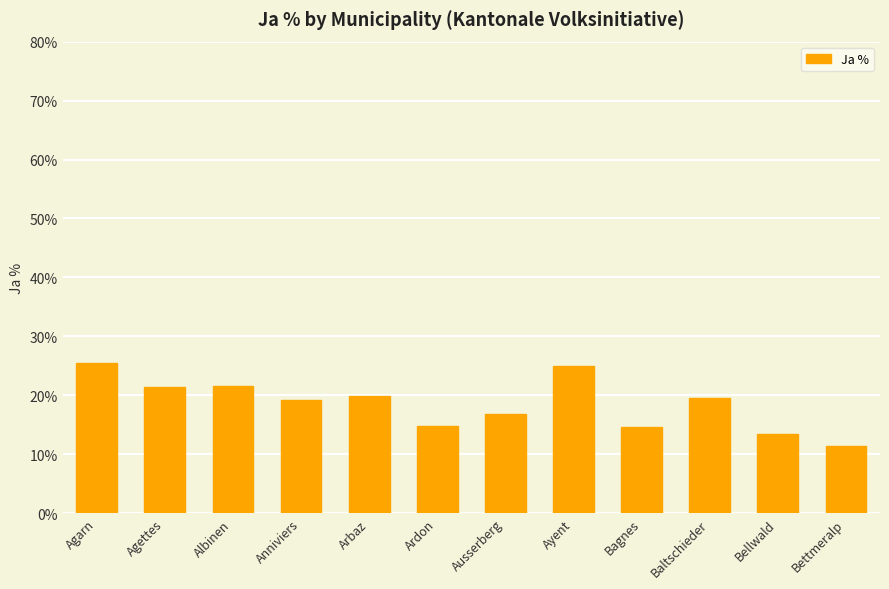

The value at Ayent is 5.5. True or false?

False